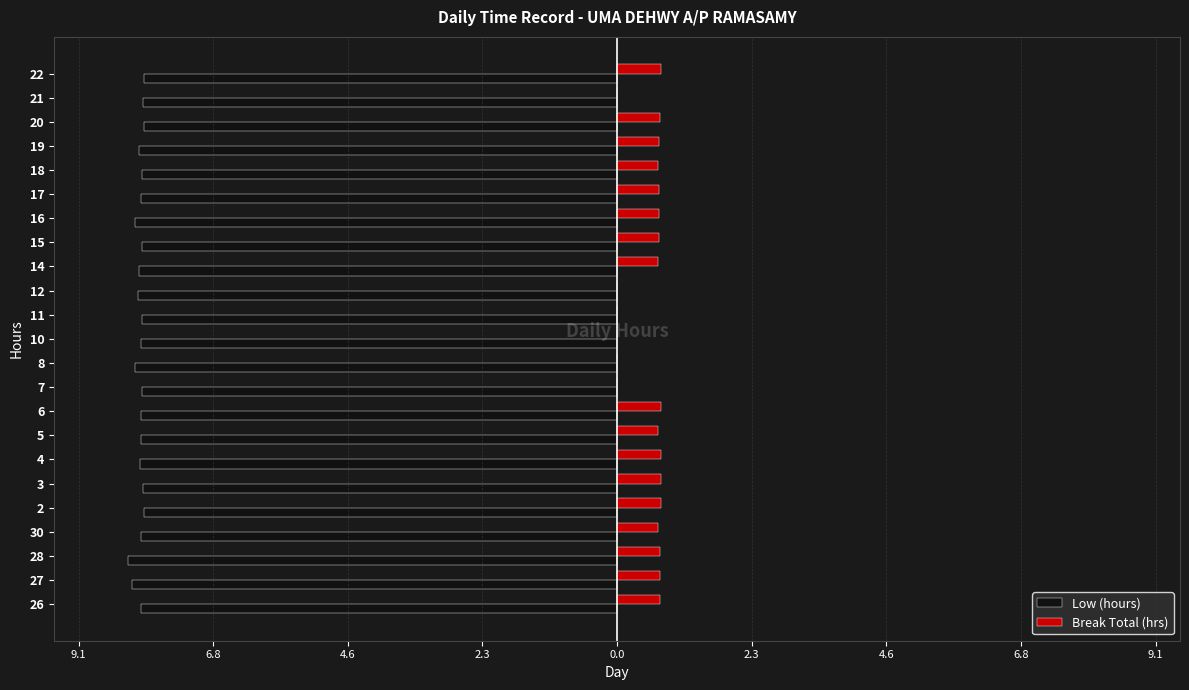

True or false: Break Total (hrs) has a value of 0.7 at 16.

True